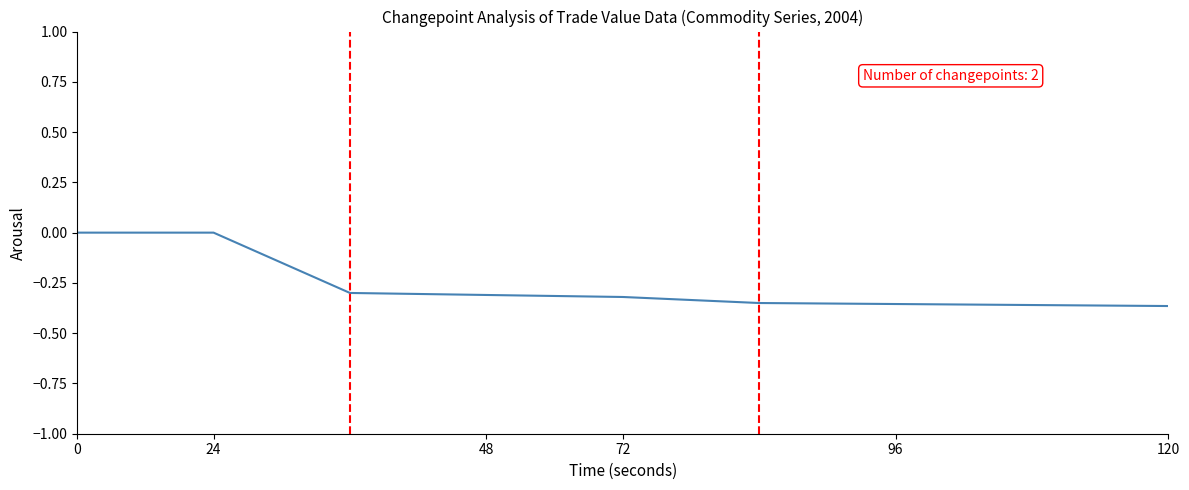

What is the difference between the maximum and minimum values?

0.4